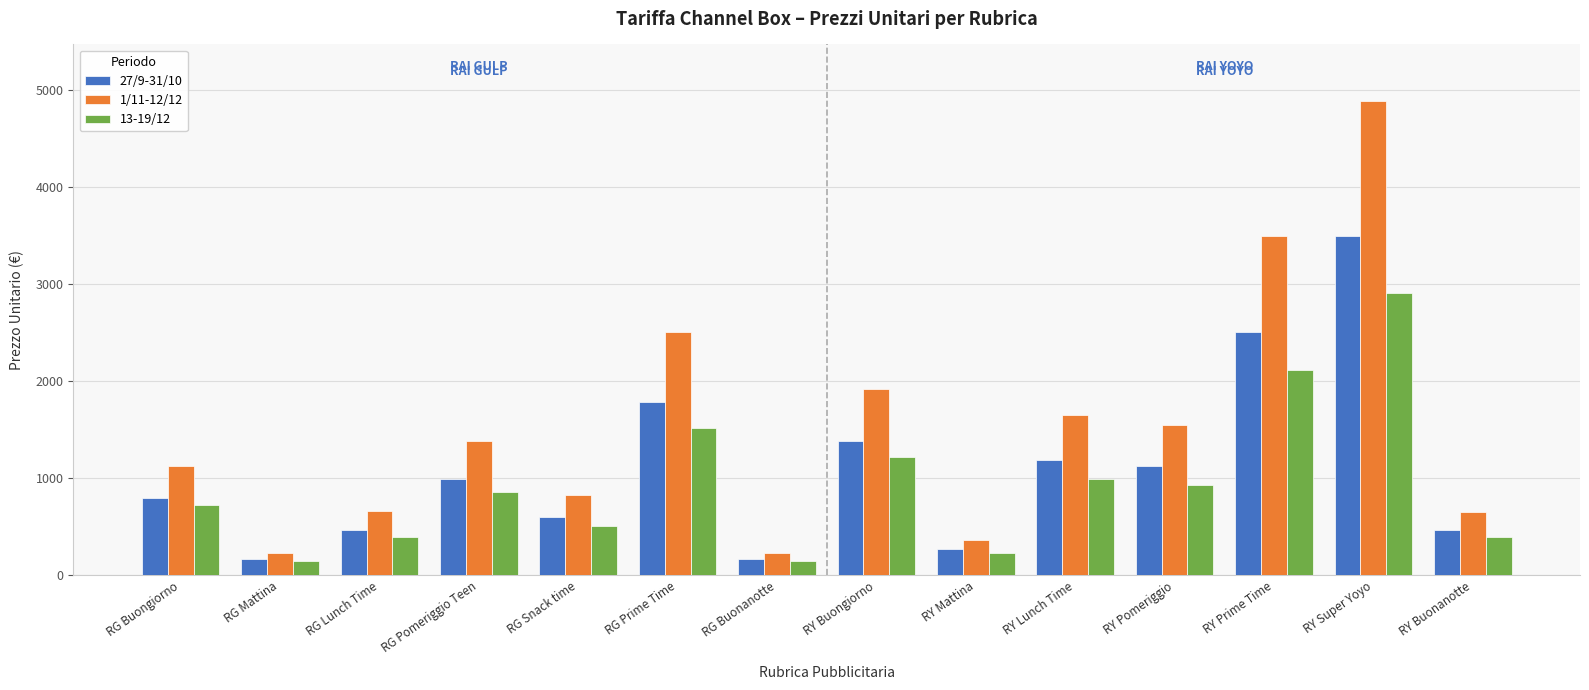

What is the highest value of the 13-19/12 series?

2904